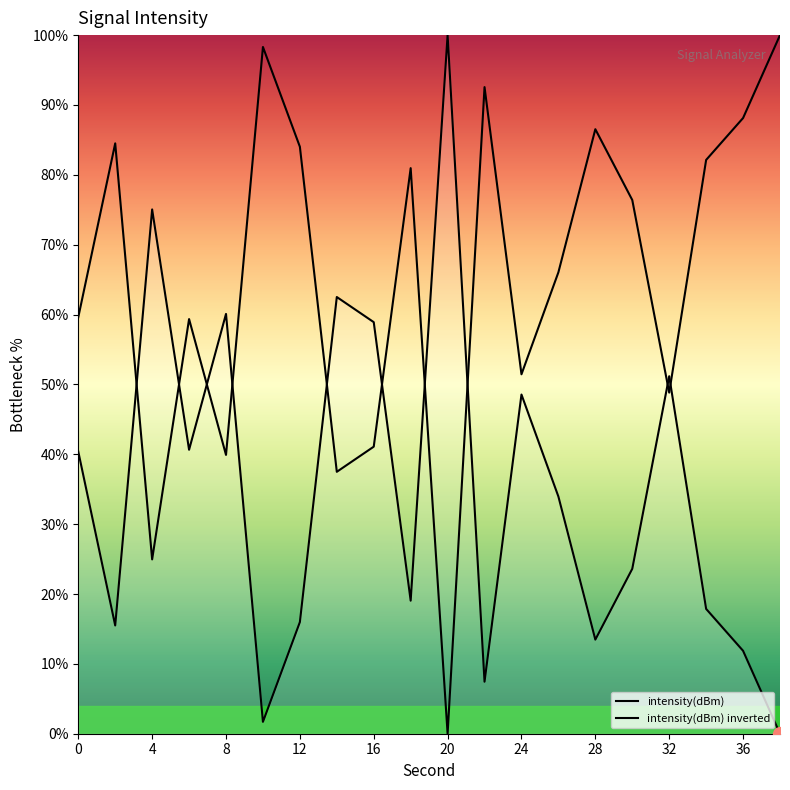

True or false: the data shows 19.0 at 18.

True